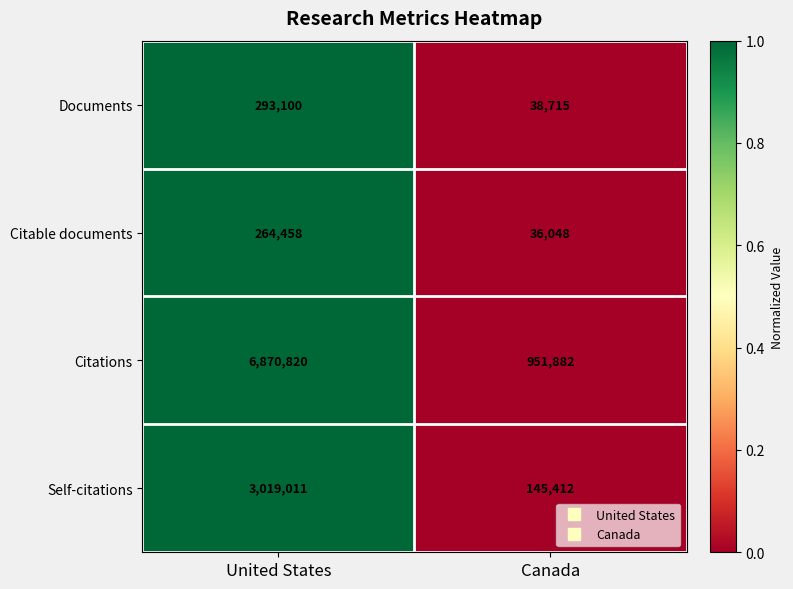

The Citable documents series shows 20685 at Canada. True or false?

False